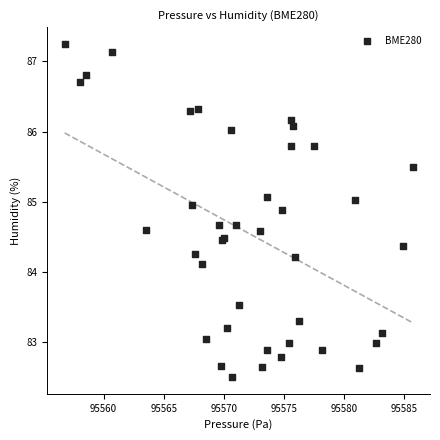

What Y value in the scatter plot is closest to 84?

84.1